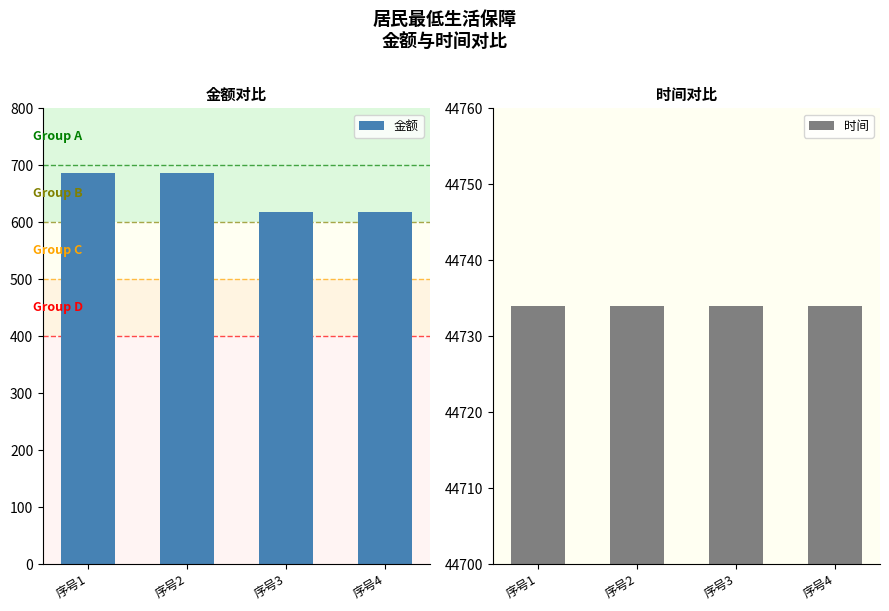

What is the sum of all 时间 values?

178936